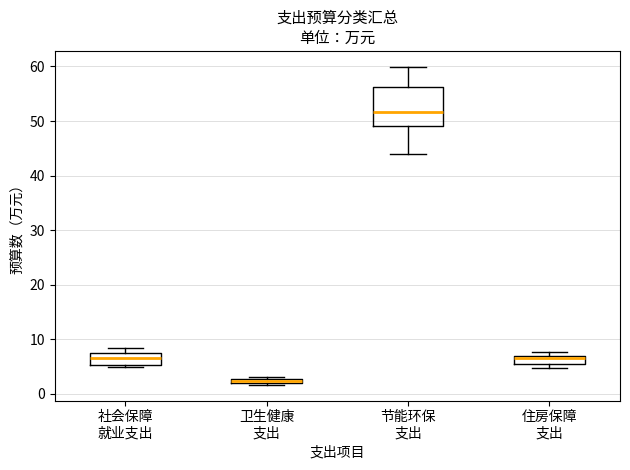

Which box has the lowest median line?

卫生健康 支出